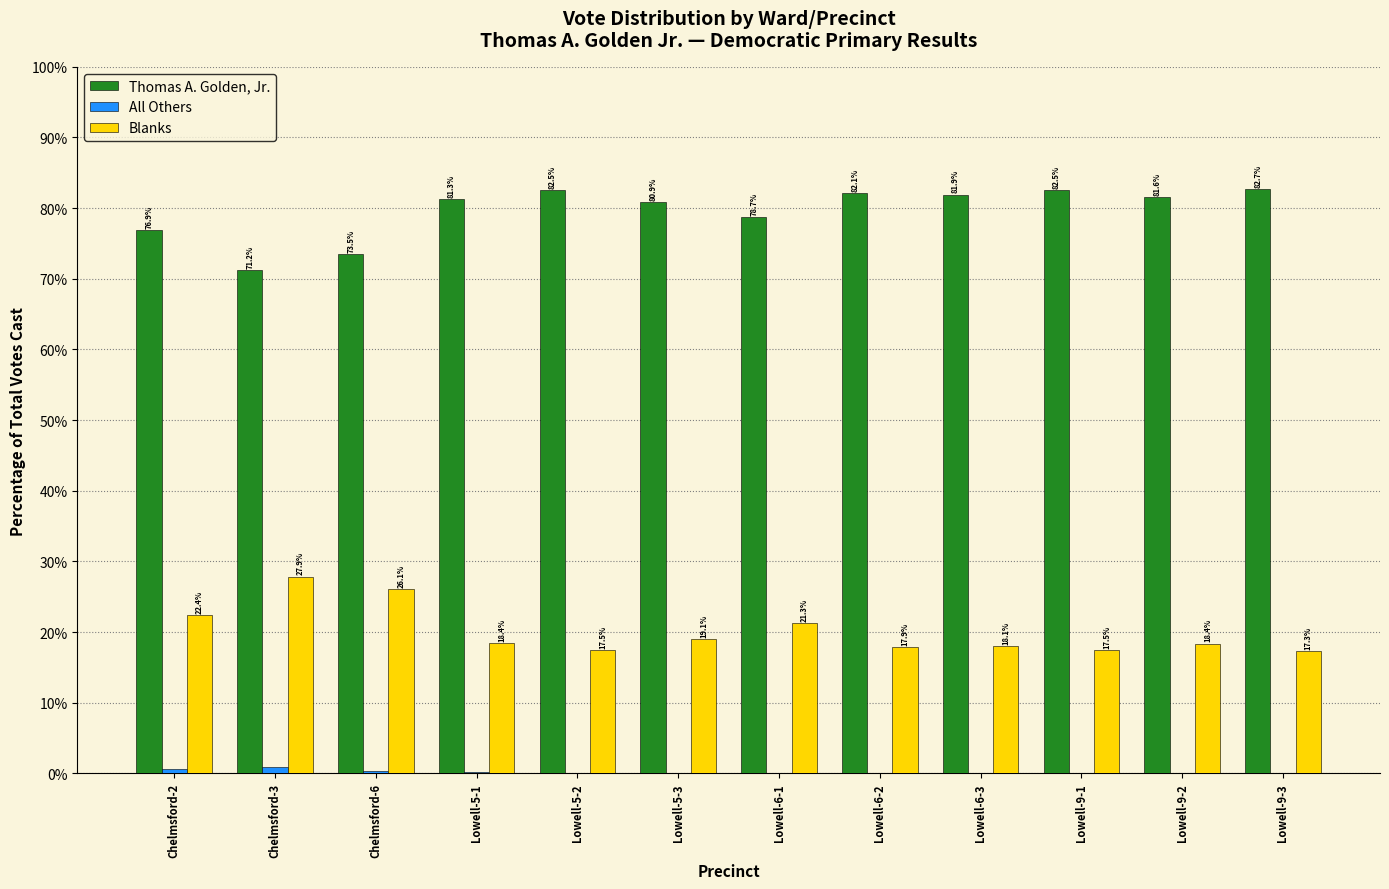

How many groups of bars are there?

12